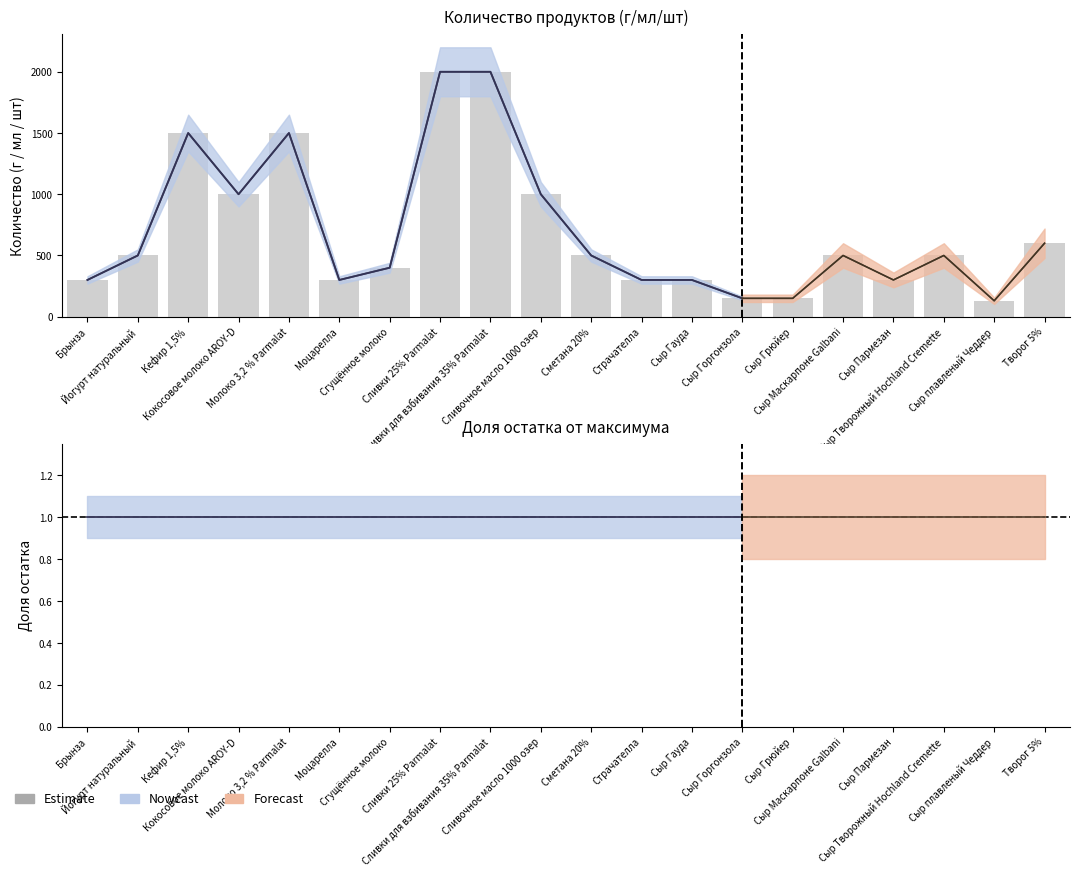

How many values are below 500?

9